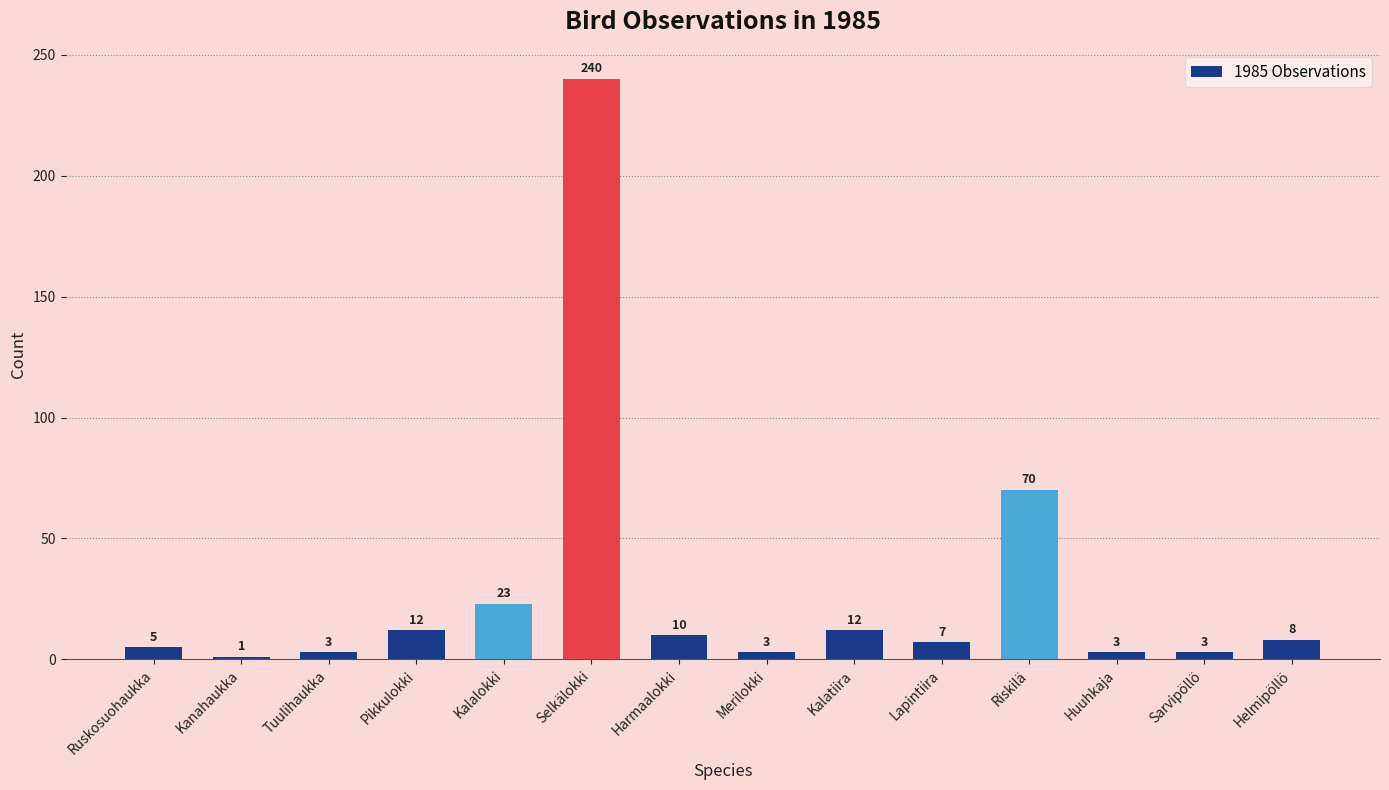

What is the change in value from Kanahaukka to Lapintiira?

+6